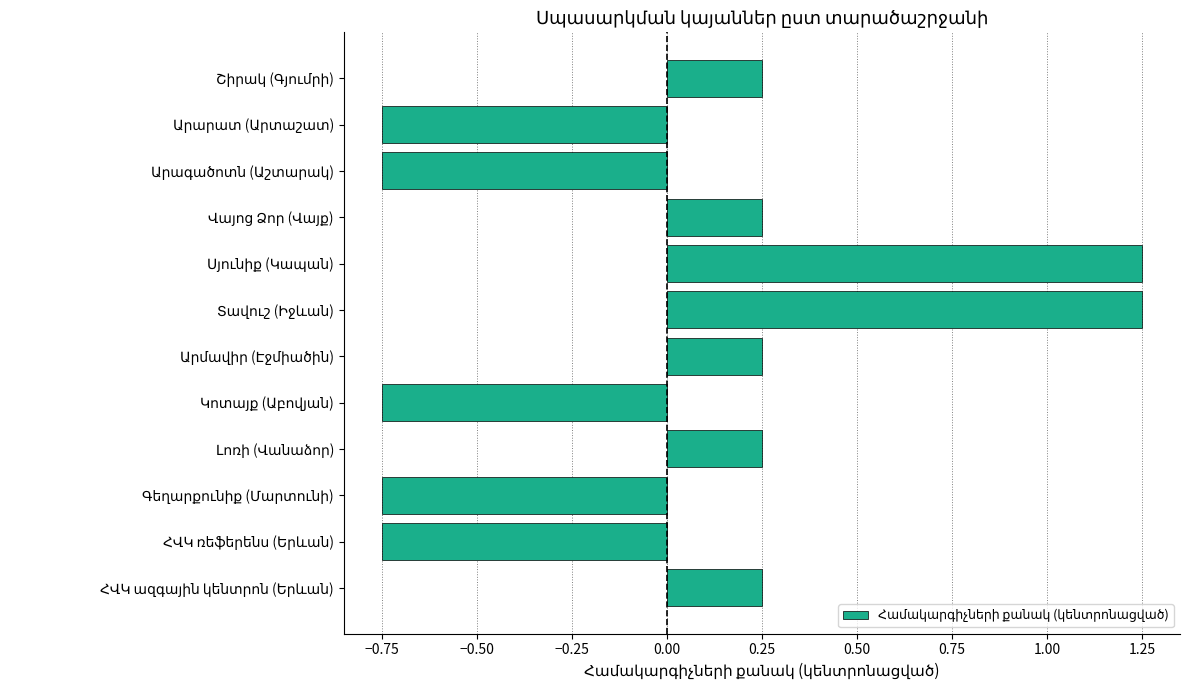

What is the difference between the second highest and minimum values?

2.0